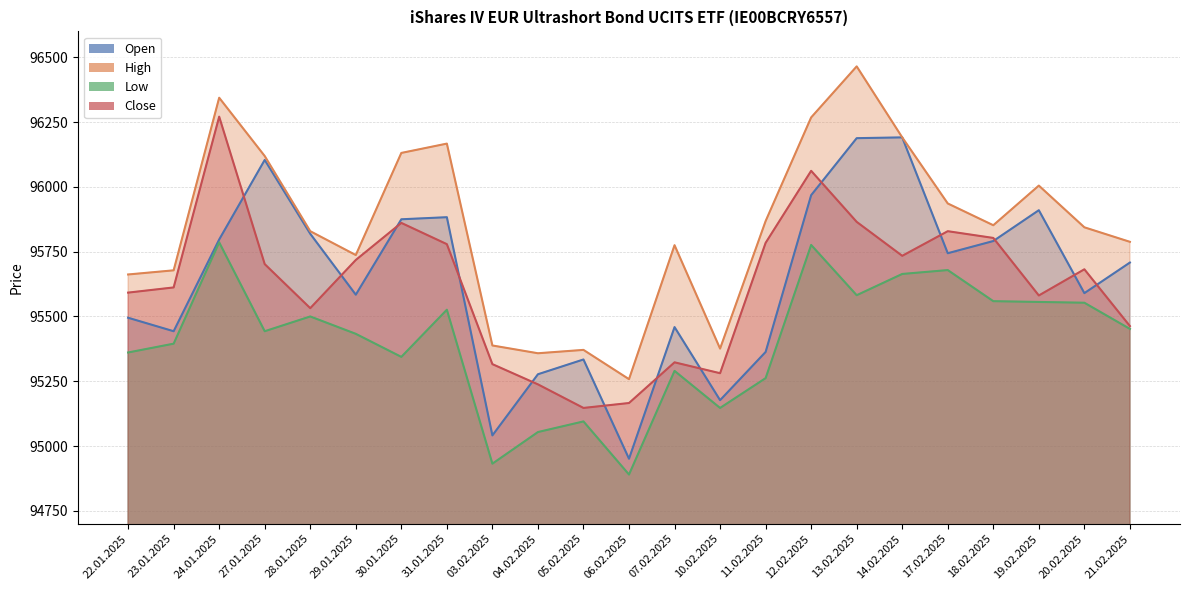

What value does the Open series have at 29.01.2025, to the nearest 50?

95600